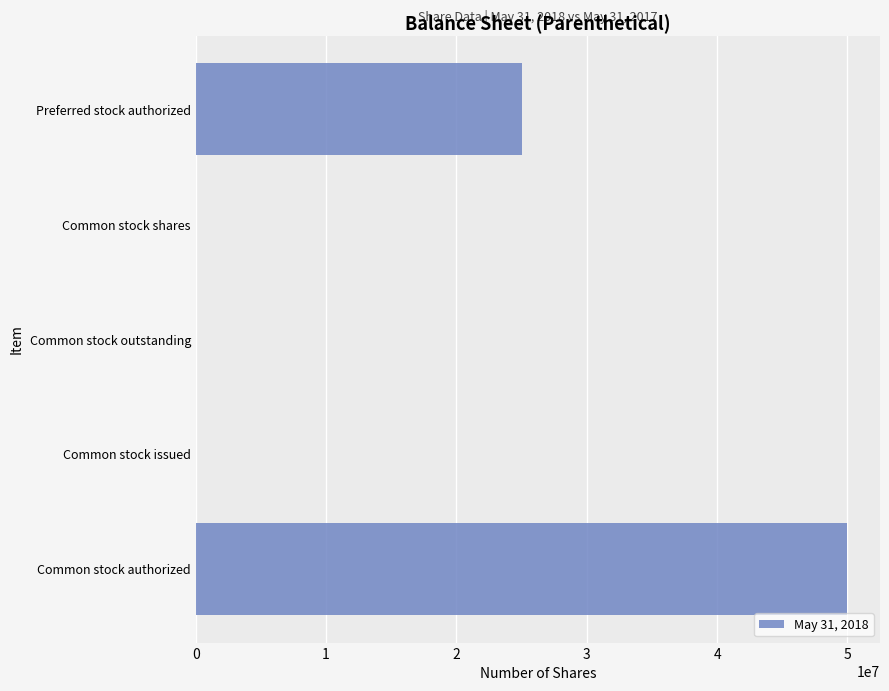

True or false: the data shows 50000000 at Common stock authorized.

True